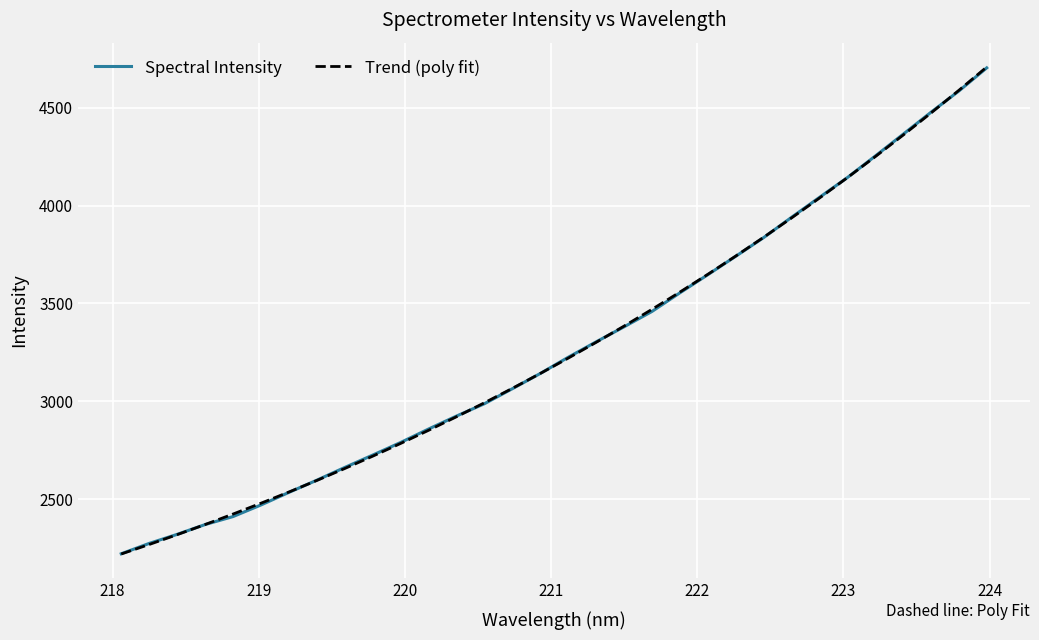

What is the lowest value of the Spectral Intensity series?

2220.4